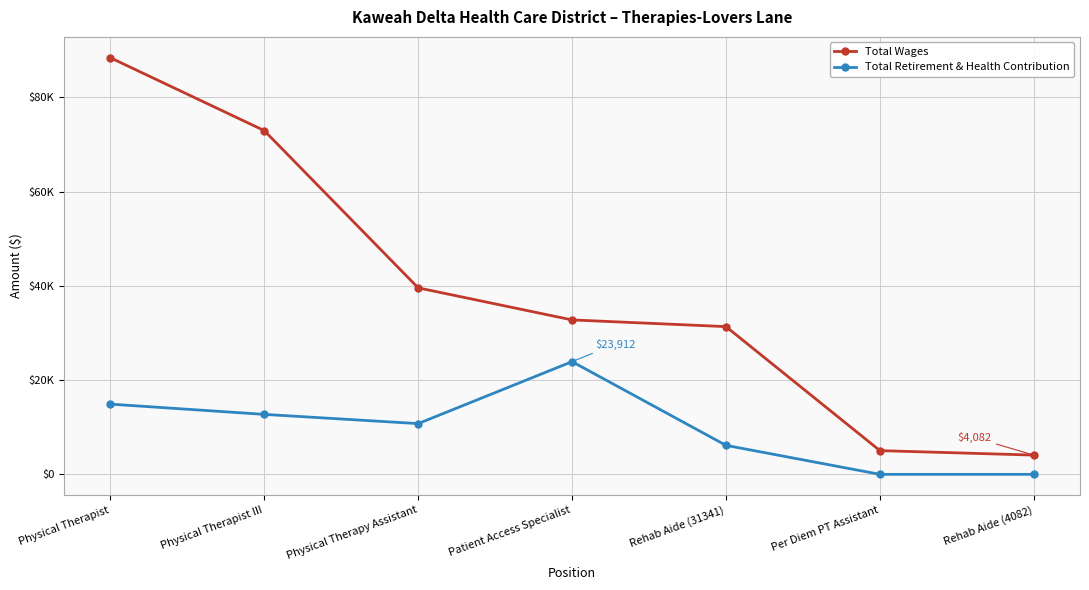

True or false: Total Retirement & Health Contribution has a value of 14322 at Physical Therapy Assistant.

False